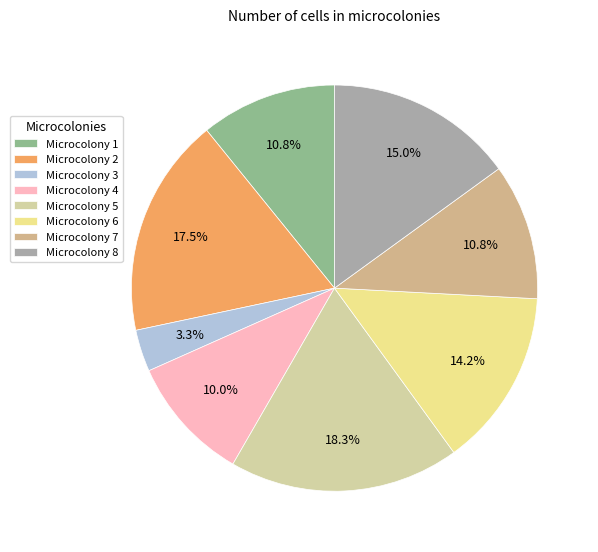

Combined, what portion of the pie is Microcolony 2 and Microcolony 1?

28.3%